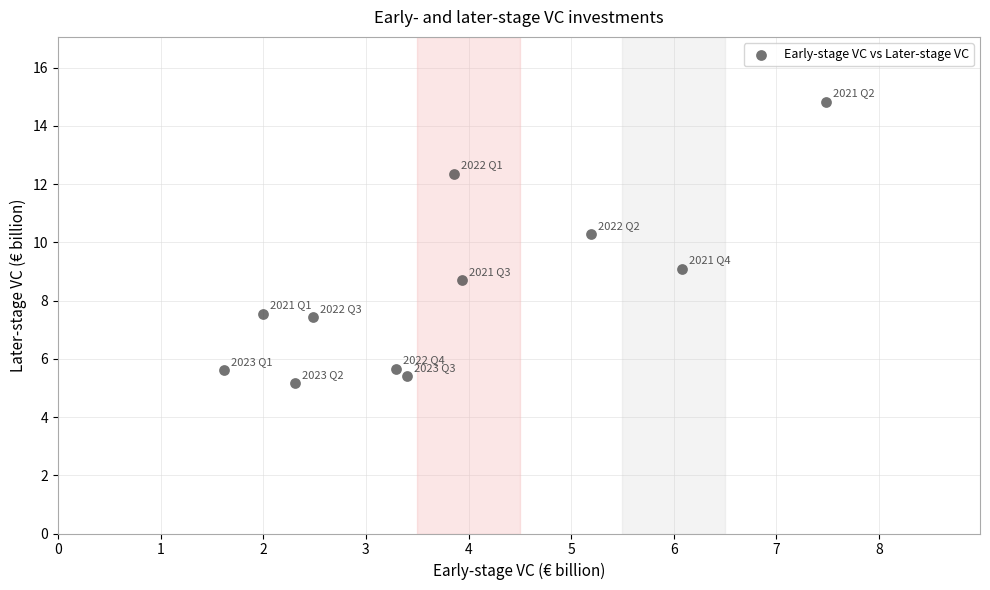

What is the range of Y values (max minus min)?

9.7